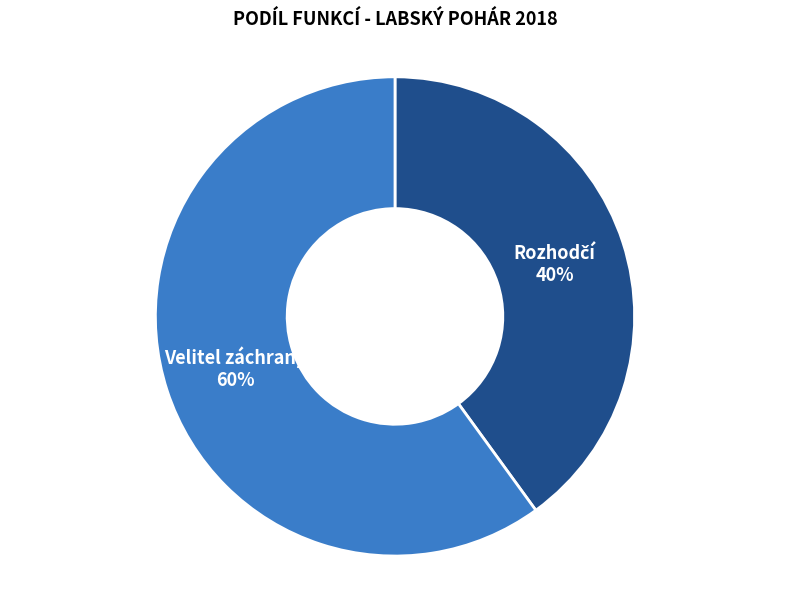

To the nearest percent, what percentage of the pie is Velitel záchrany?

60%